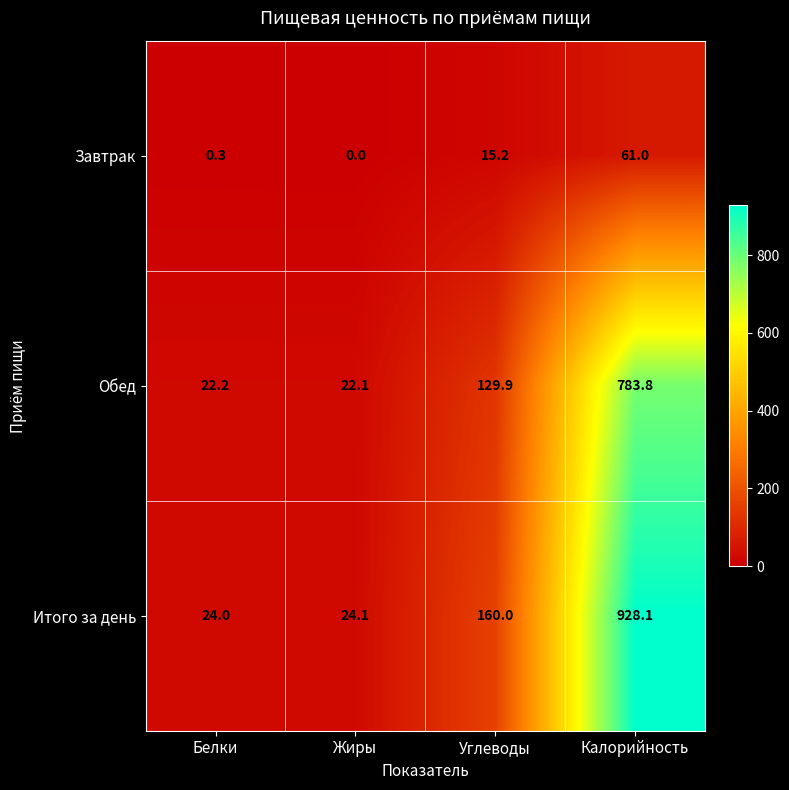

What is the total value across all series at Углеводы?

305.1